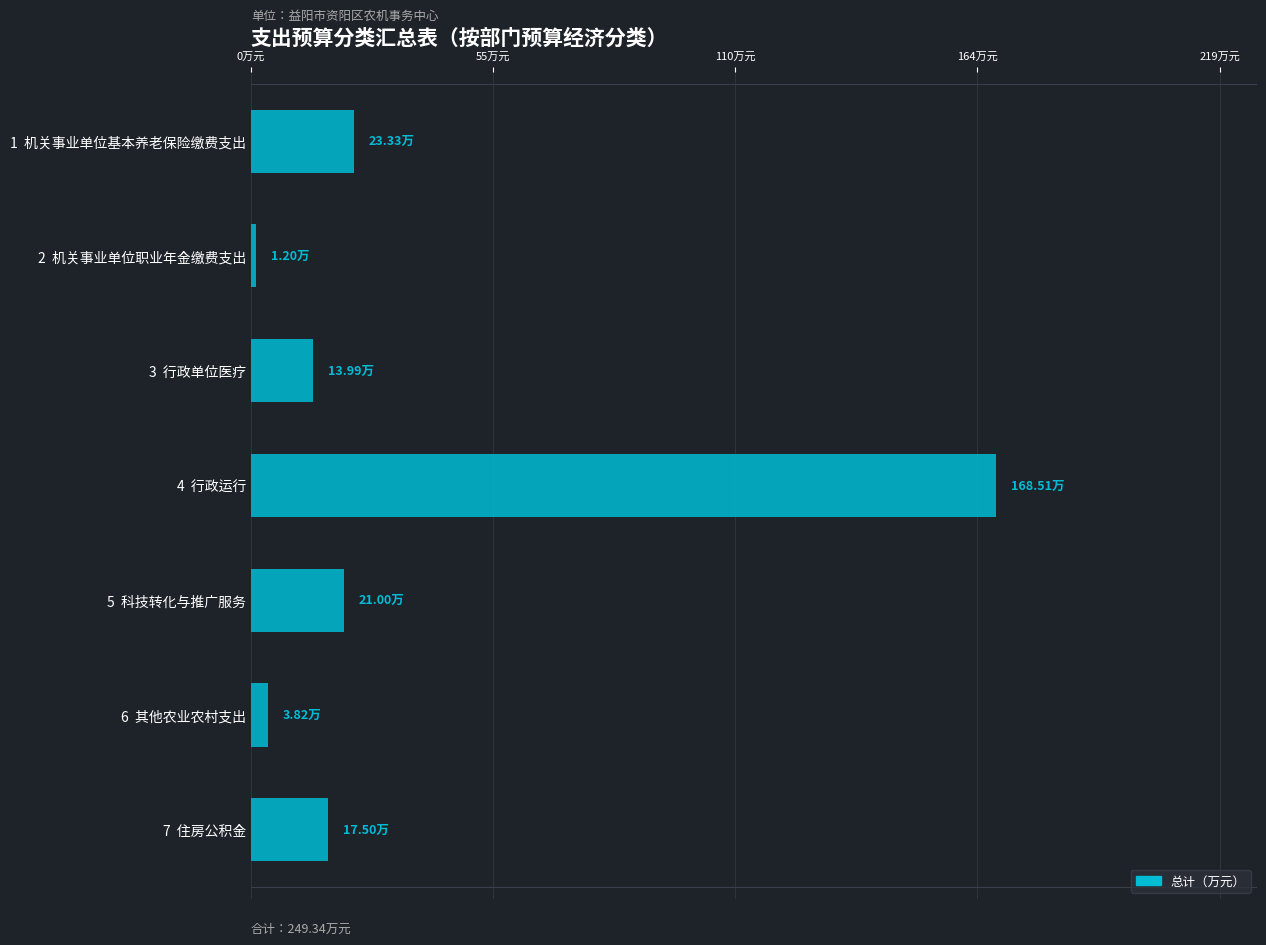

What is the greatest value displayed?

168.5